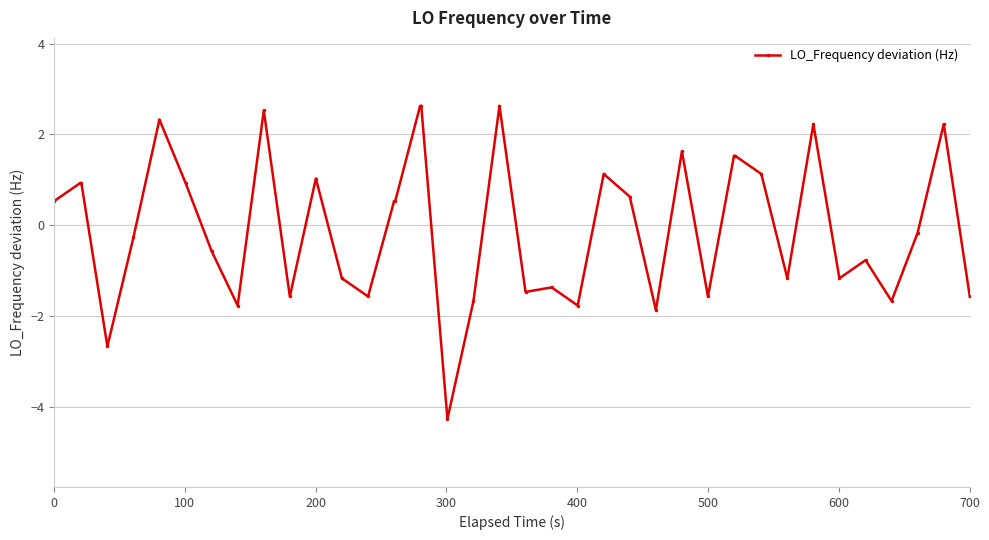

Reading left to right, extract all data points from this chart.

0.5	0.9	0.9	-2.7	-0.3	2.3	0.9	-0.6	-1.8	2.5	-1.6	1.0	-1.2	-1.6	0.5	0.5	2.6	2.6	-4.3	-1.7	2.6	-1.5	-1.4	-1.8	1.1	0.6	-1.9	1.6	-1.6	1.5	1.5	1.1	-1.2	2.2	-1.2	-0.8	-1.7	-0.2	2.2	-1.6